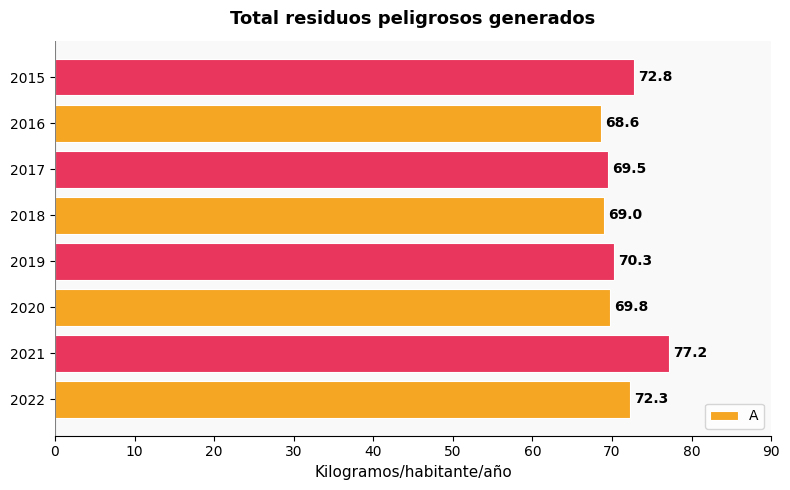

How many bars are there in total?

8